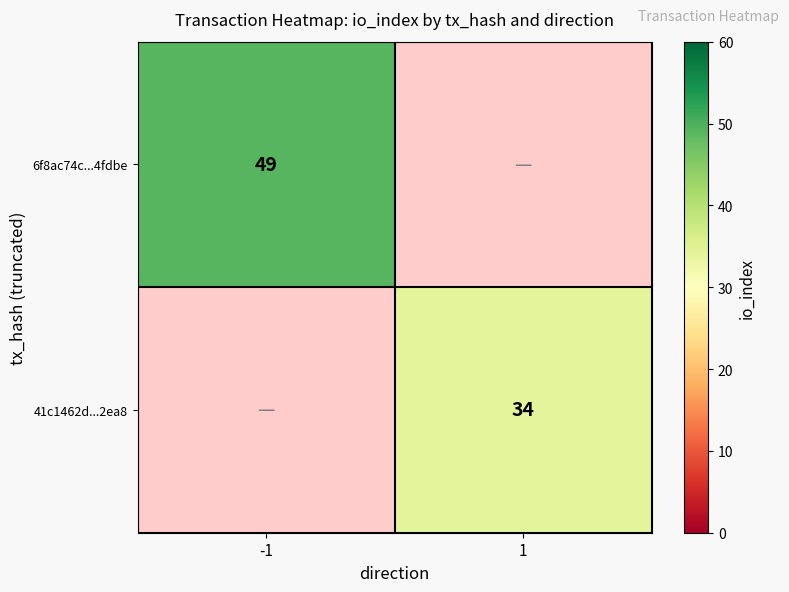

The value of 6f8ac74c...4fdbe at -1 is 49. True or false?

True